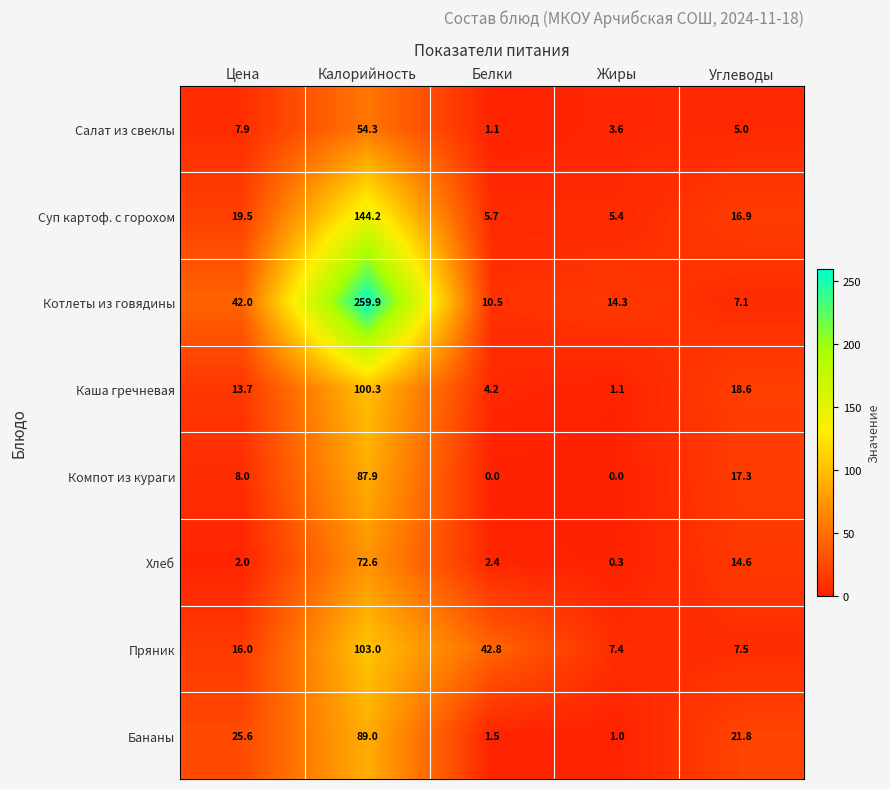

Which series has the largest total across all categories?

Котлеты из говядины